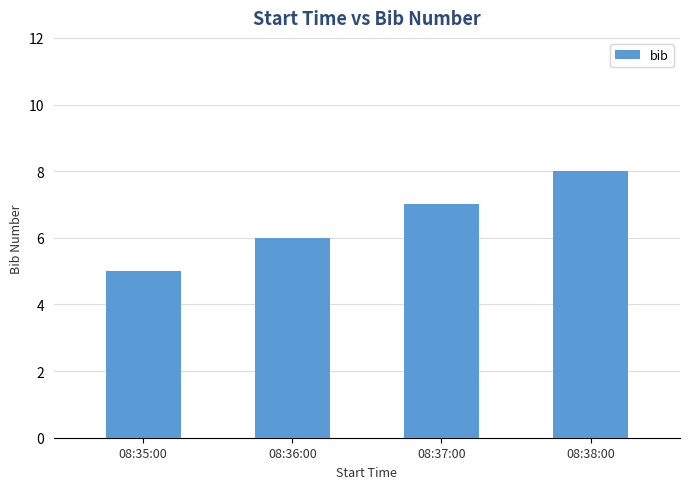

Rank the categories by value from lowest to highest.

08:35:00, 08:36:00, 08:37:00, 08:38:00